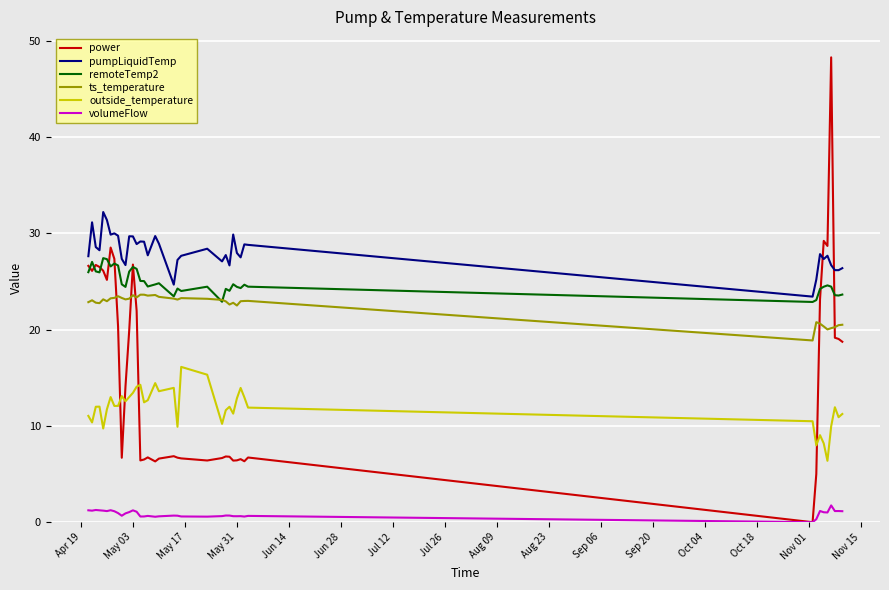

What is the difference between the maximum and minimum values in the volumeFlow series?

1.7